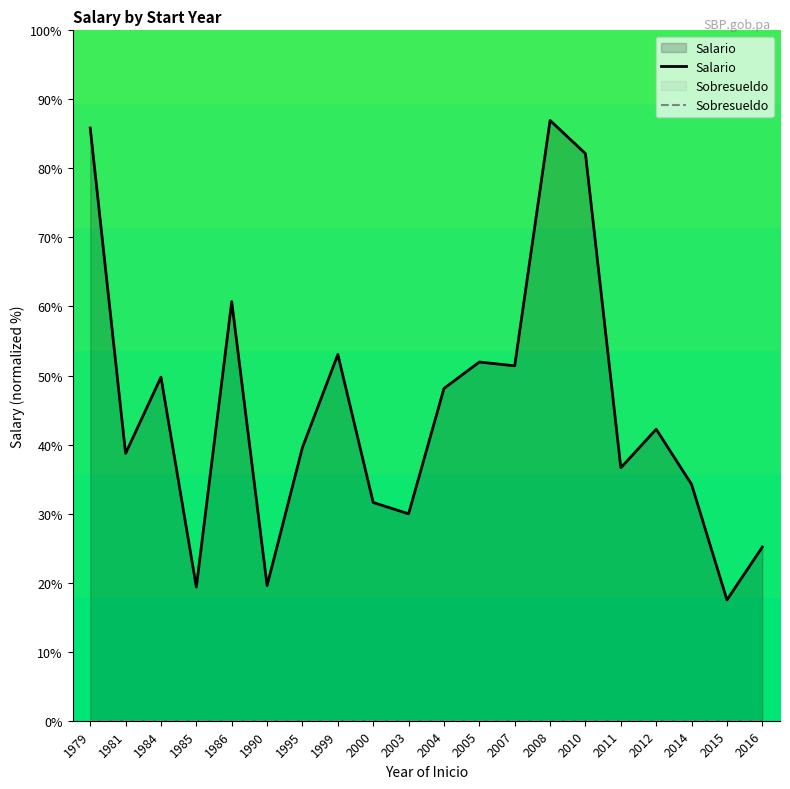

True or false: Salario and Sobresueldo intersect in this chart.

False